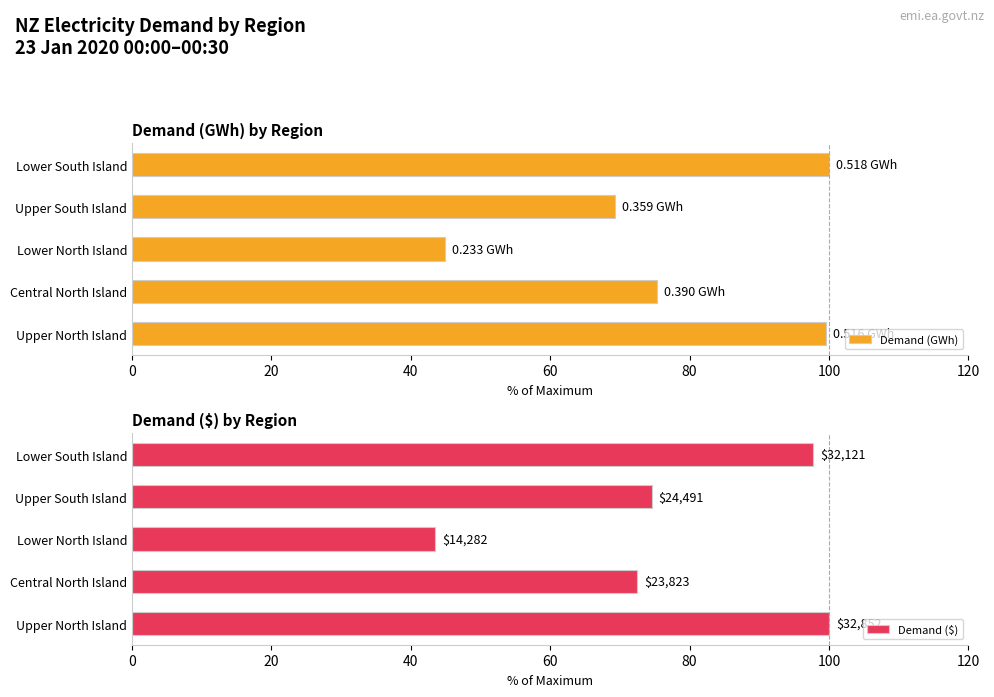

What is the average value of the Demand (GWh) series?

77.8